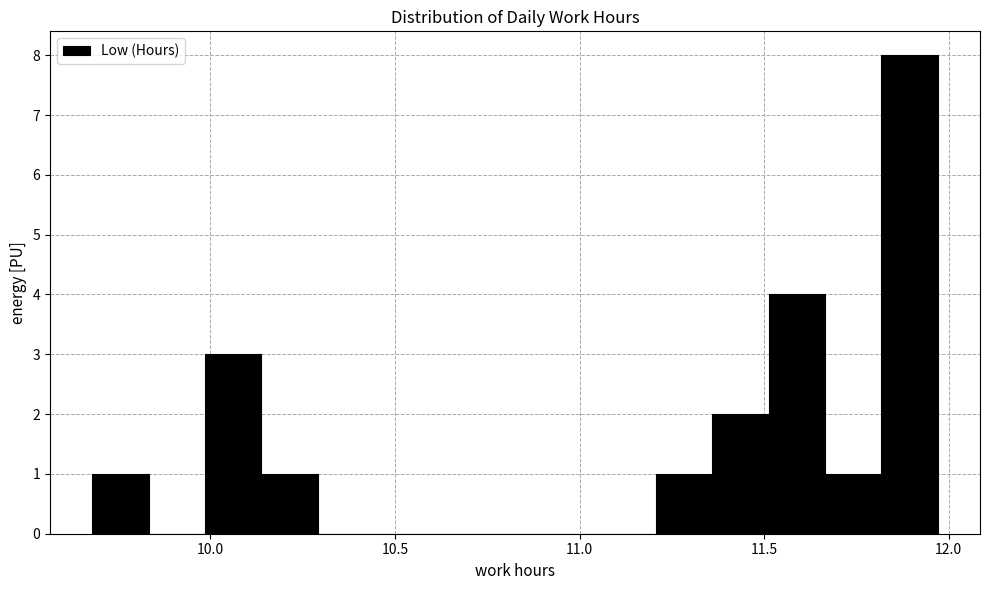

Read against the x-axis, roughly where is the centre of the tallest bar?

11.90